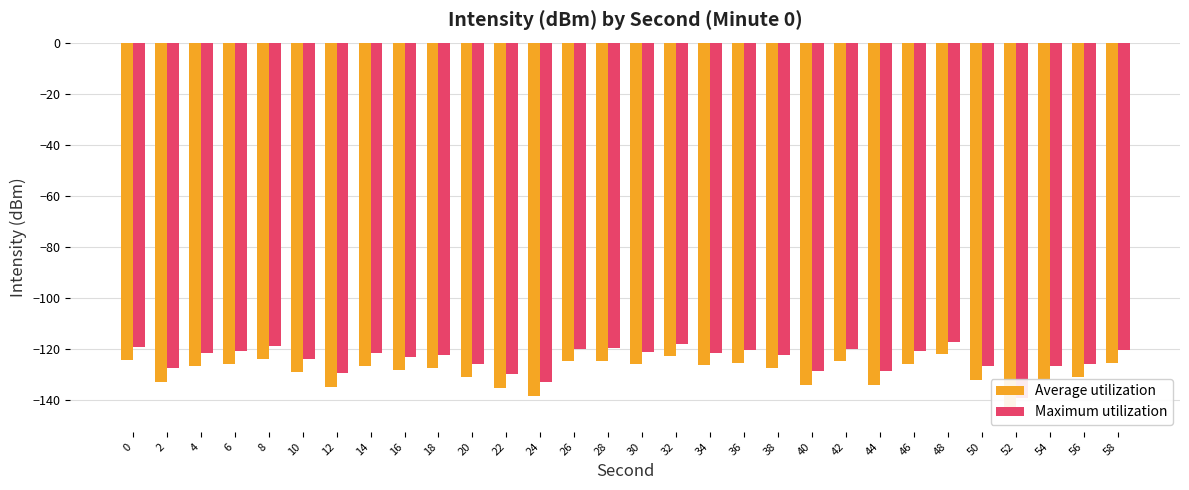

Between 4 and 26, which is larger?

26